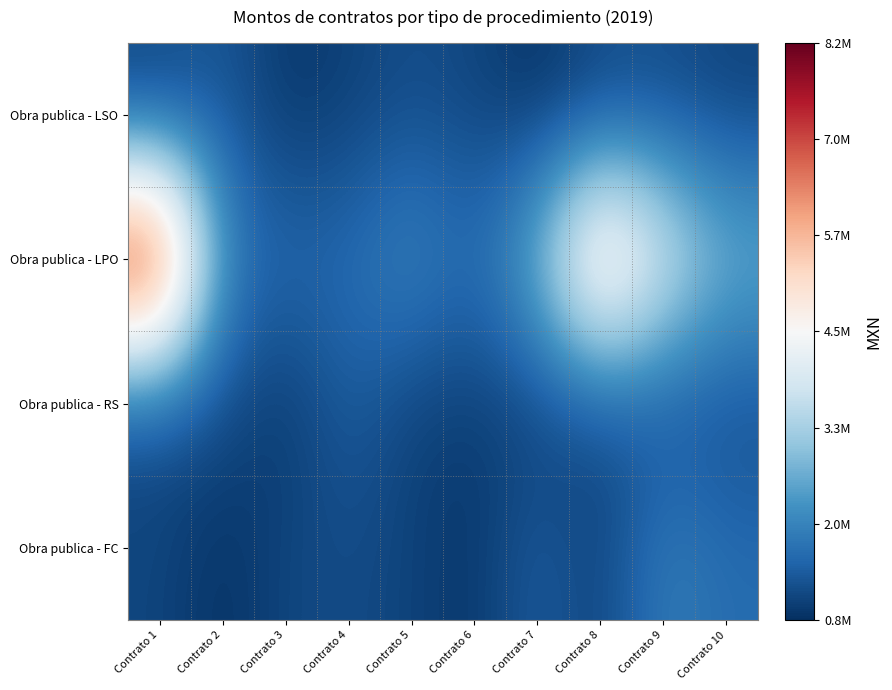

Which has a higher value, Contrato 3 or Contrato 7?

Contrato 3